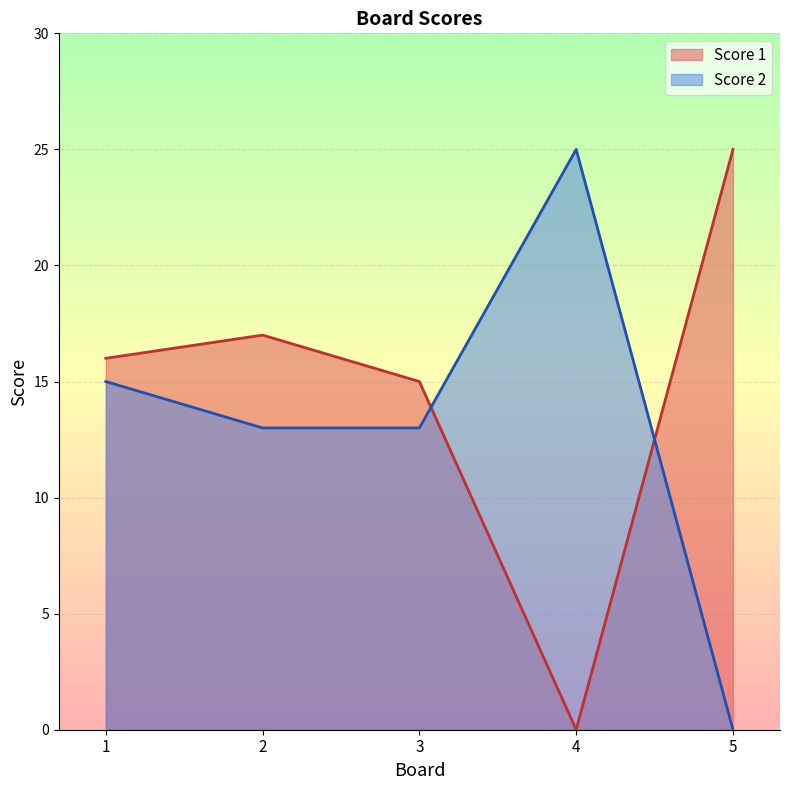

Between 5 and 1, which is larger?

5